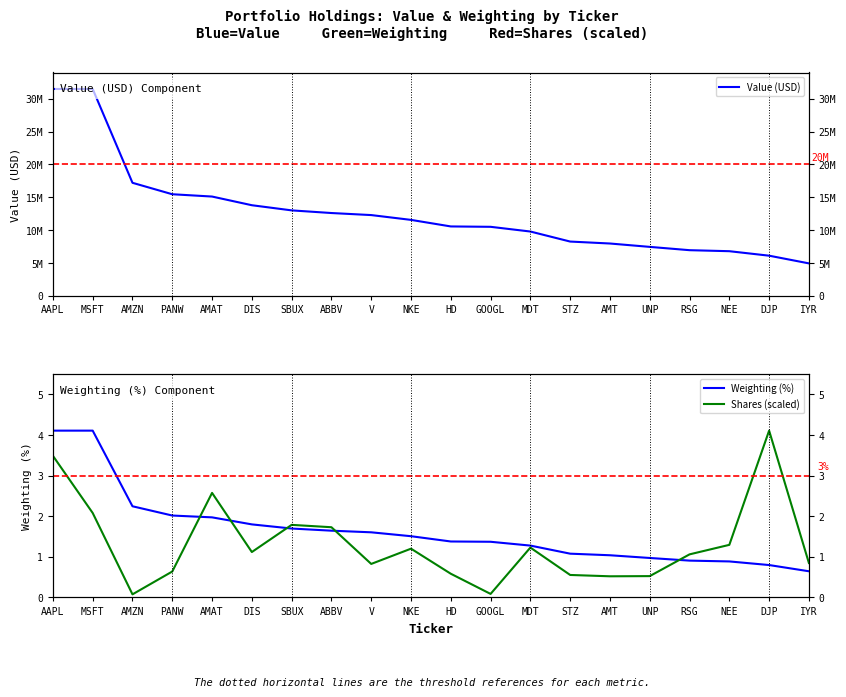

Rank the series by their maximum value, from highest to lowest.

Value (USD), Weighting (%), Shares (scaled)